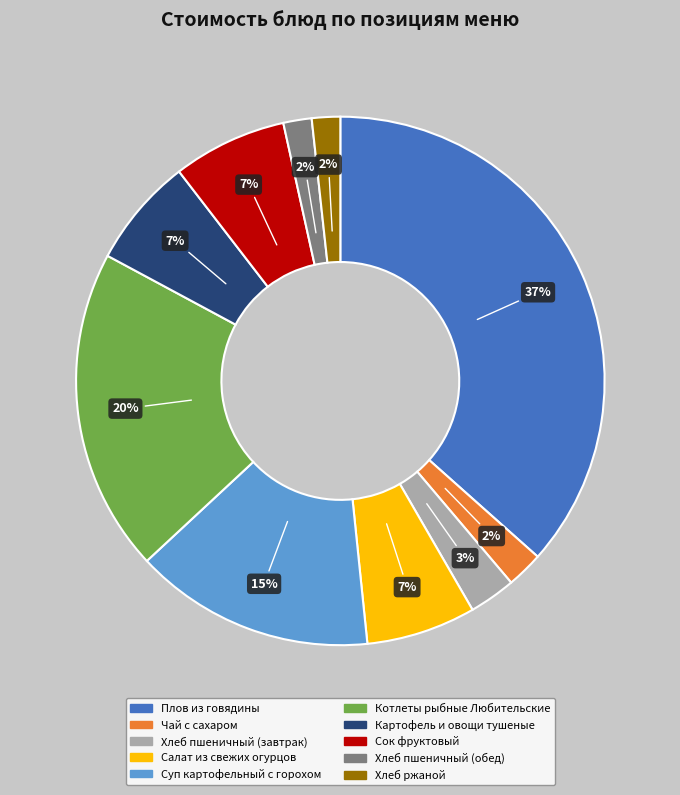

Is Котлеты рыбные Любительские the majority of the pie?

No